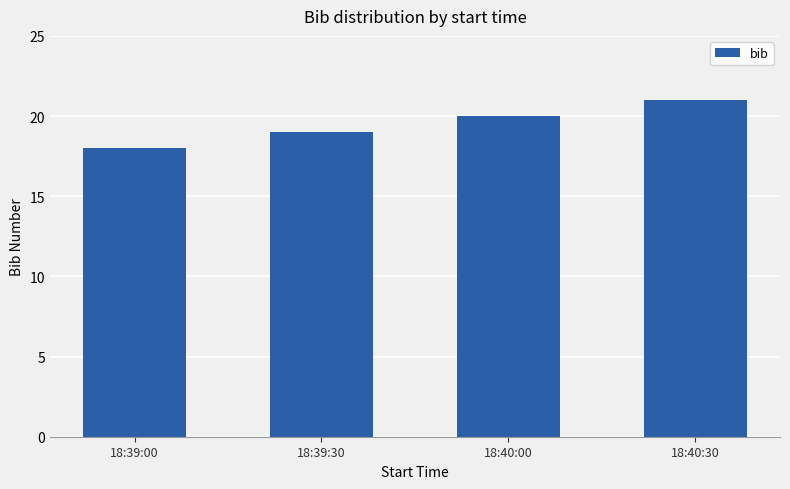

What is the minimum value shown in the chart?

18